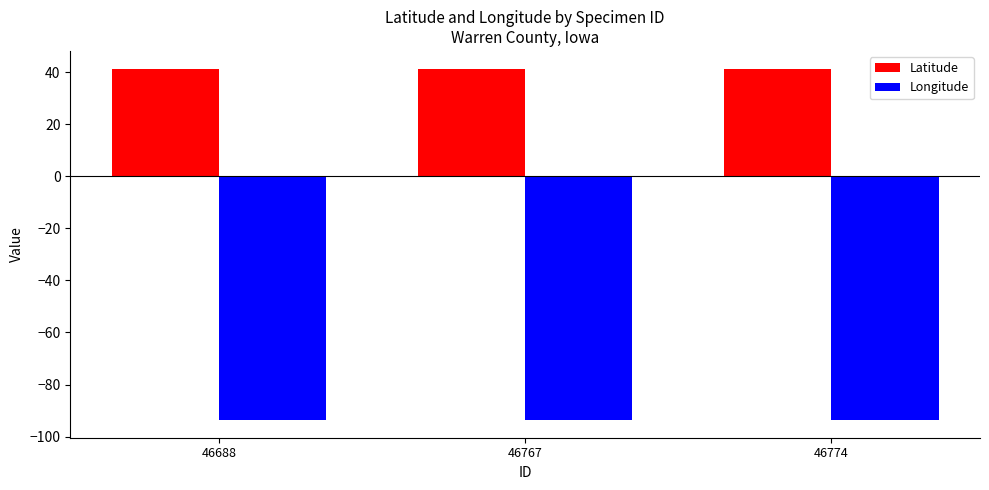

At how many categories does at least one series exceed 30?

3